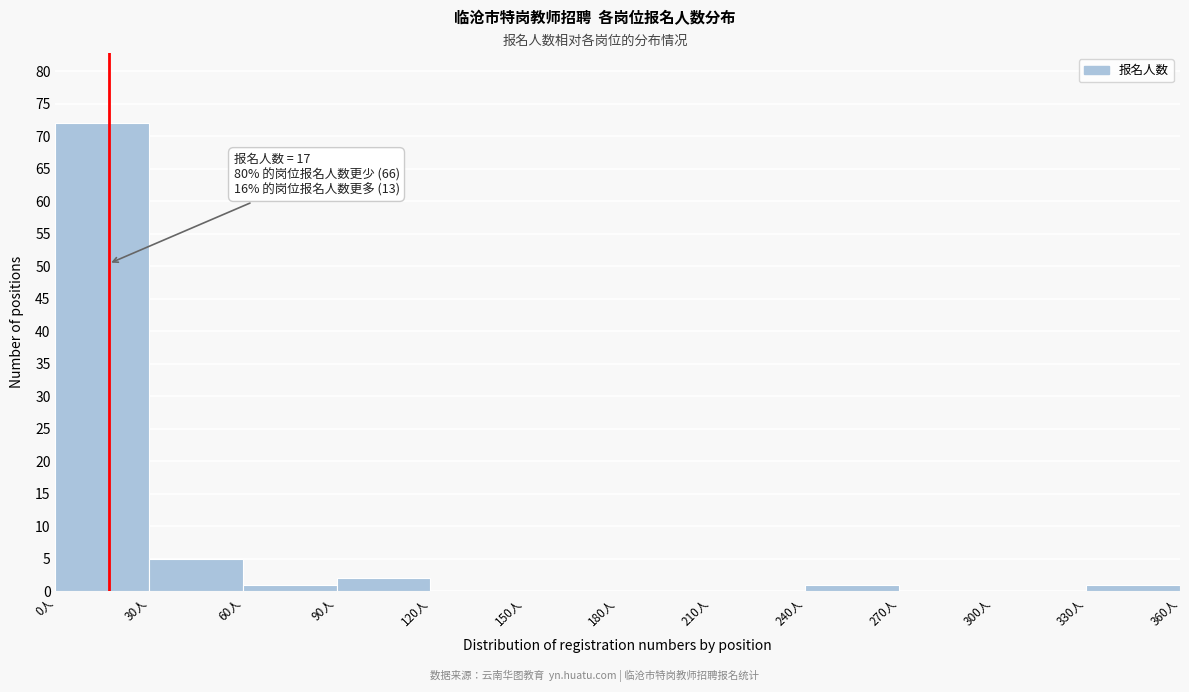

Which range on the x-axis has the tallest bar?

0 to 30